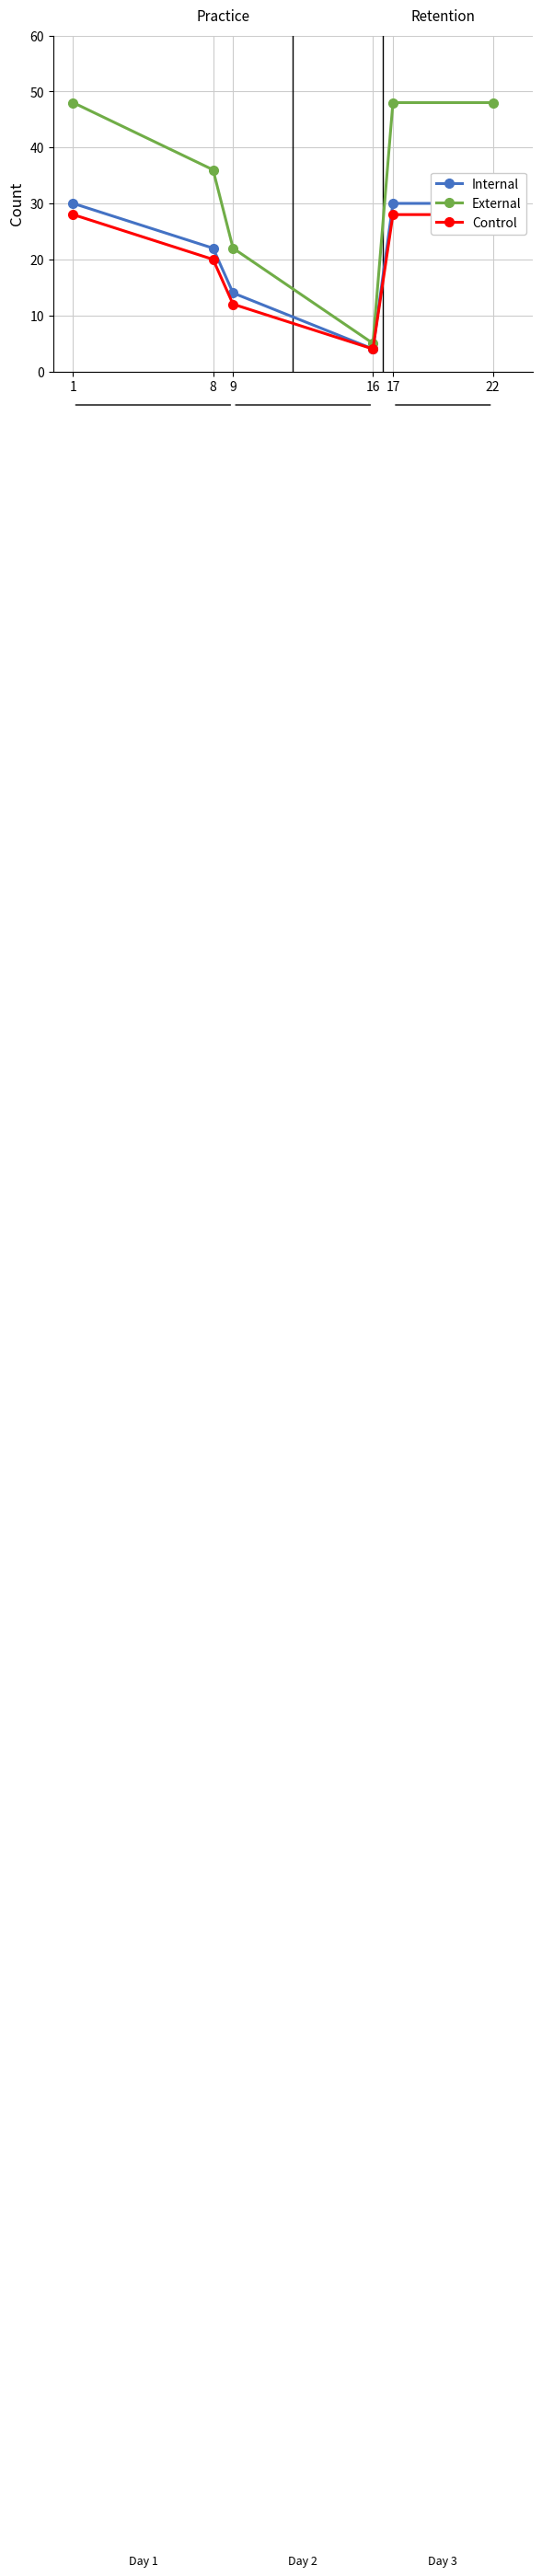

Reading left to right, list all the values displayed in this chart.

Internal: 1=30	8=22	9=14	16=4	17=30	22=30
External: 1=48	8=36	9=22	16=5	17=48	22=48
Control: 1=28	8=20	9=12	16=4	17=28	22=28